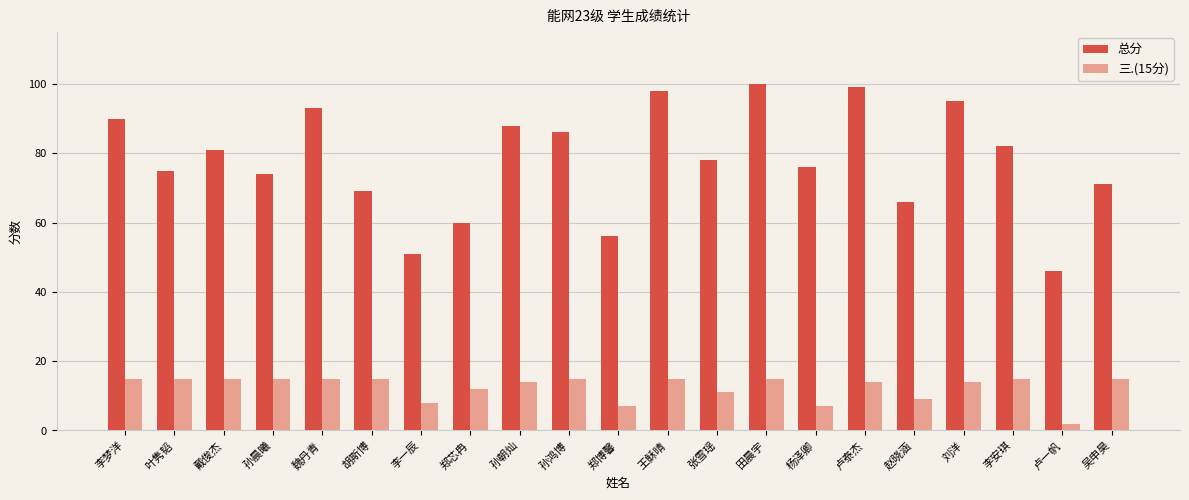

What is the difference between the highest and lowest values at 孙晨曦?

59